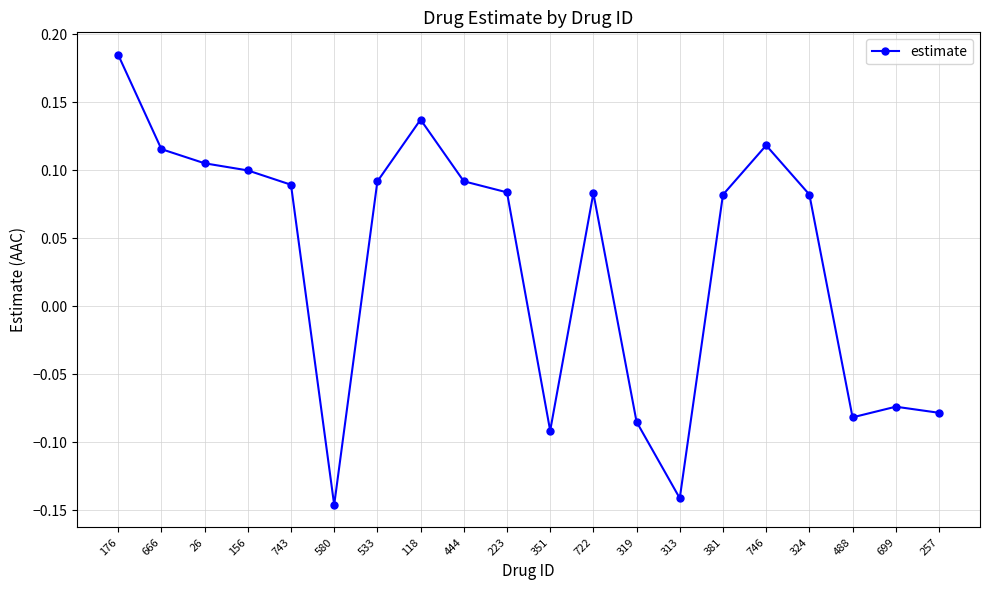

What is the difference between the maximum and second lowest values?

0.3